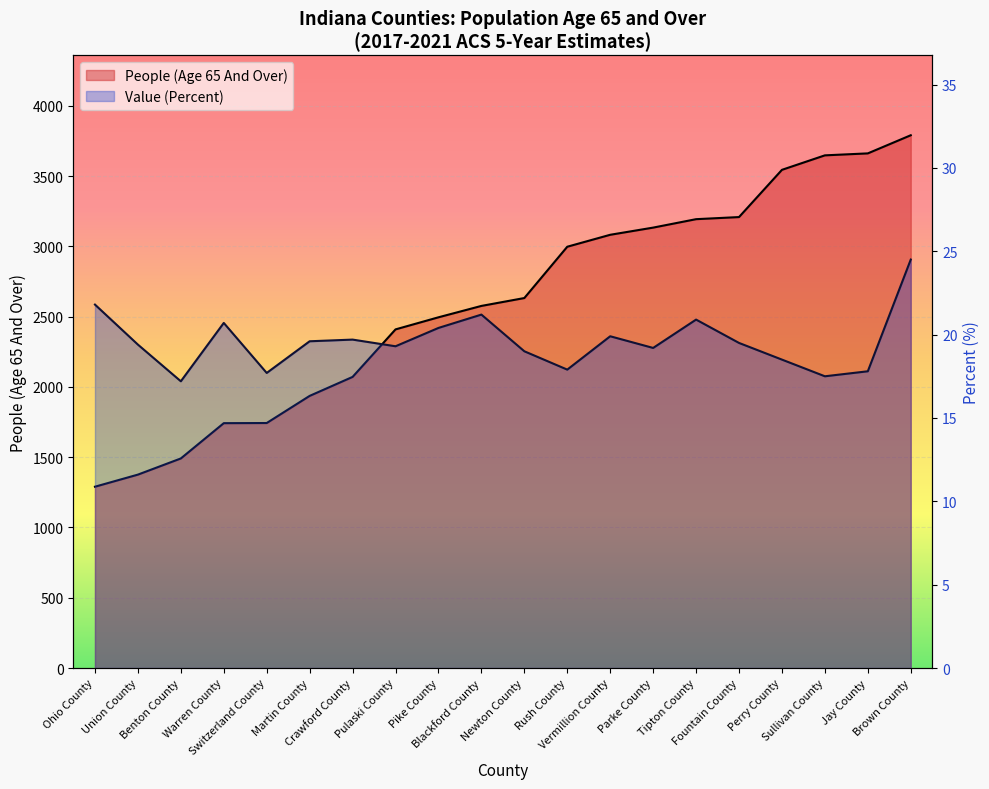

The value of People (Age 65 And Over) at Perry County is 1888.9. True or false?

False